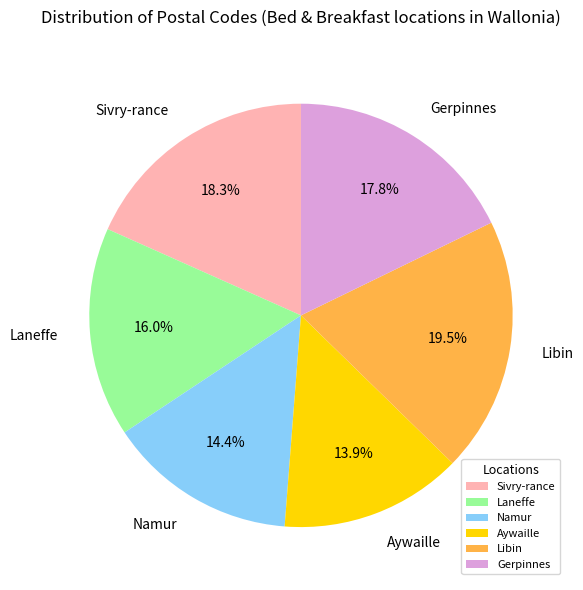

Which slice is the largest?

Libin